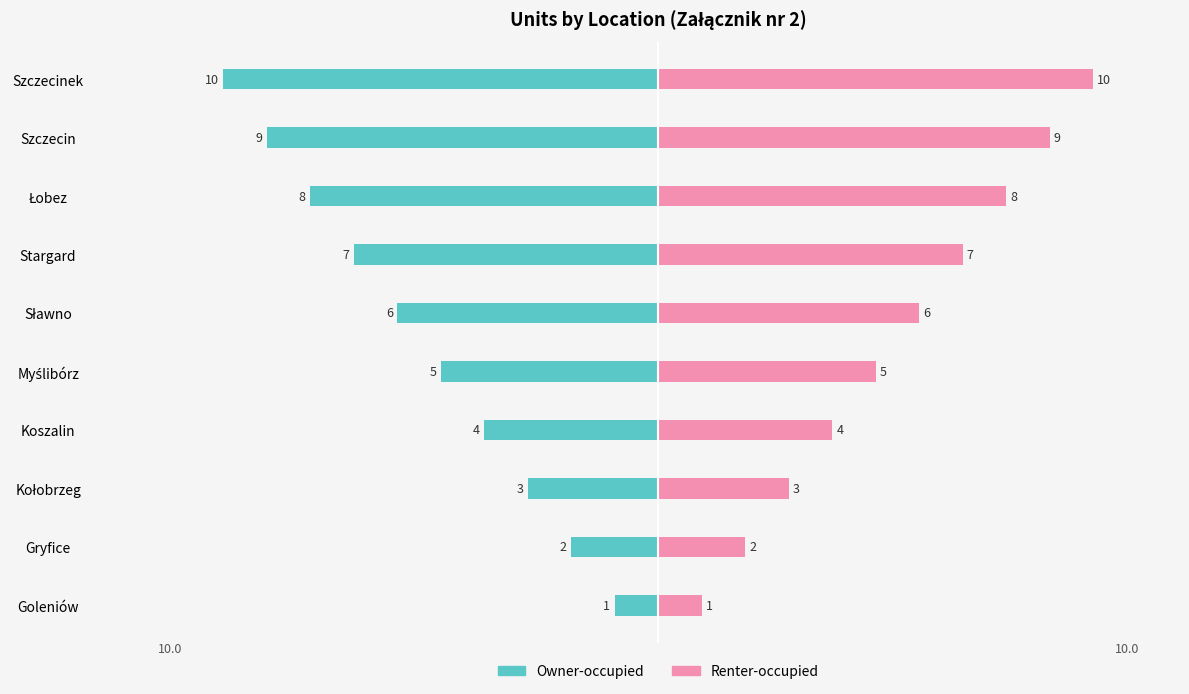

Which has a higher value, Sławno or Szczecinek?

Sławno